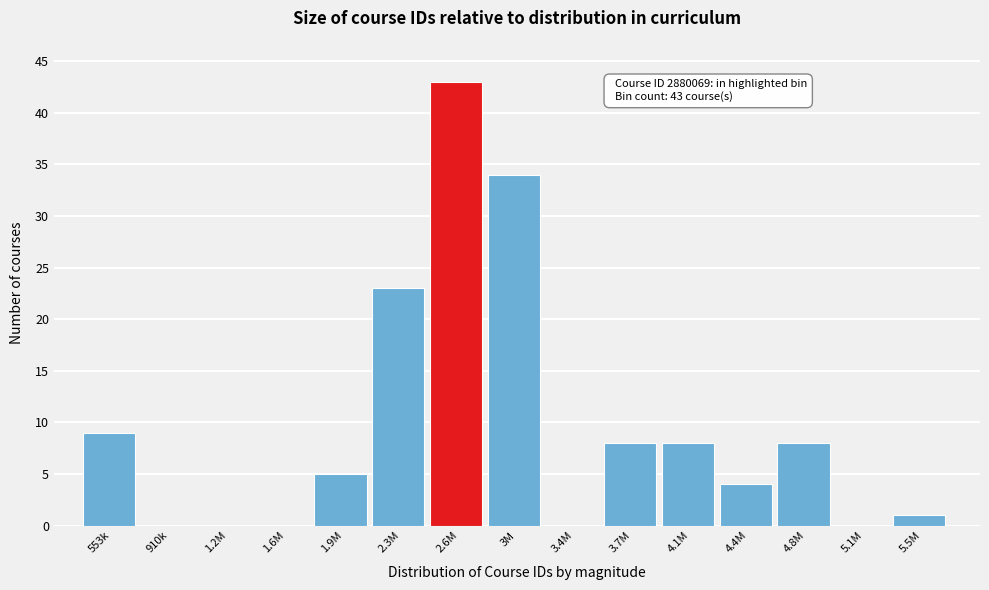

Reading left to right, extract all data points from this chart.

553k=9	910k=0	1.2M=0	1.6M=0	1.9M=5	2.3M=23	2.6M=43	3M=34	3.4M=0	3.7M=8	4.1M=8	4.4M=4	4.8M=8	5.1M=0	5.5M=1